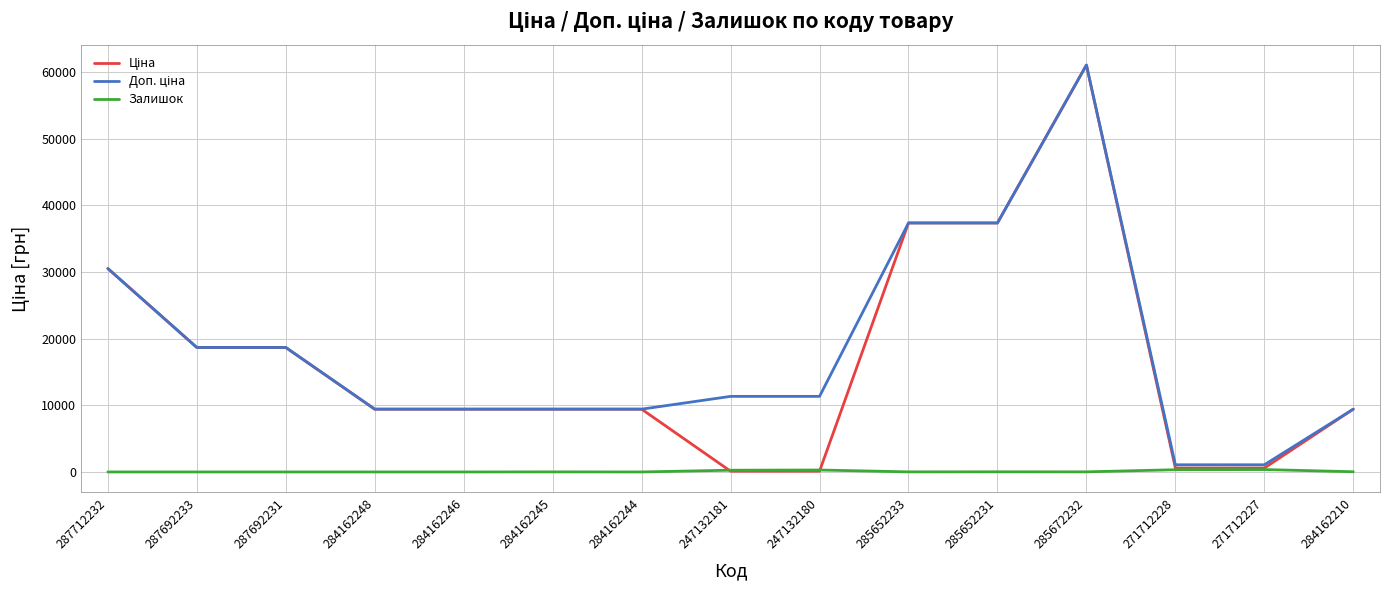

The Залишок series shows 22.0 at 285652231. True or false?

True